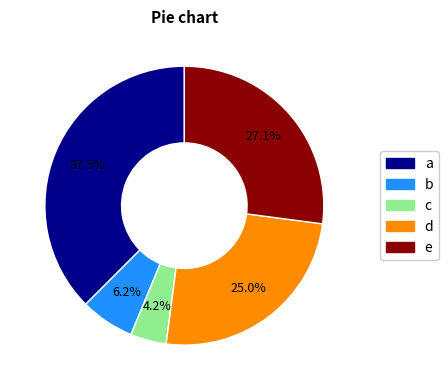

Does any single category account for the majority?

No